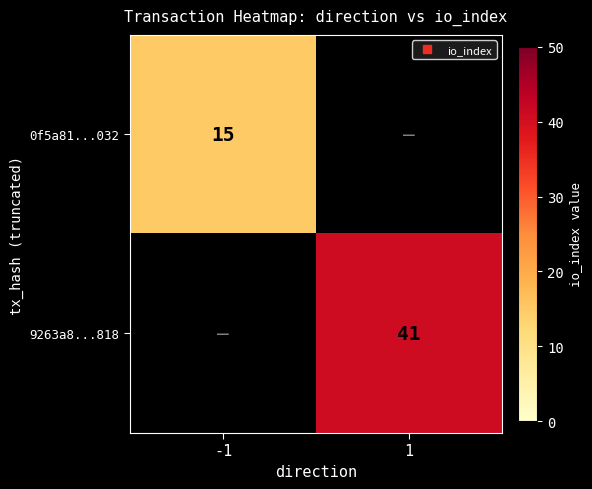

List the labels in order of 0f5a81...032 value, smallest first.

-1, 1